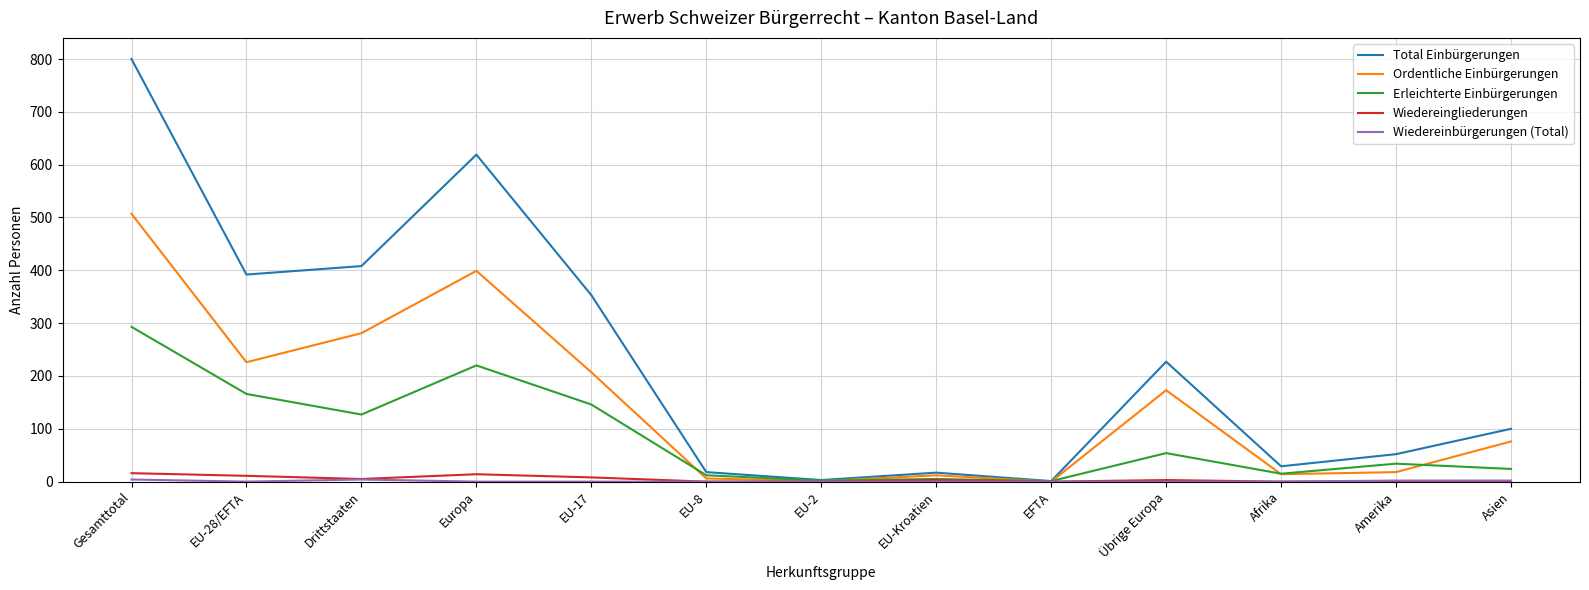

How many lines are shown in the chart?

5